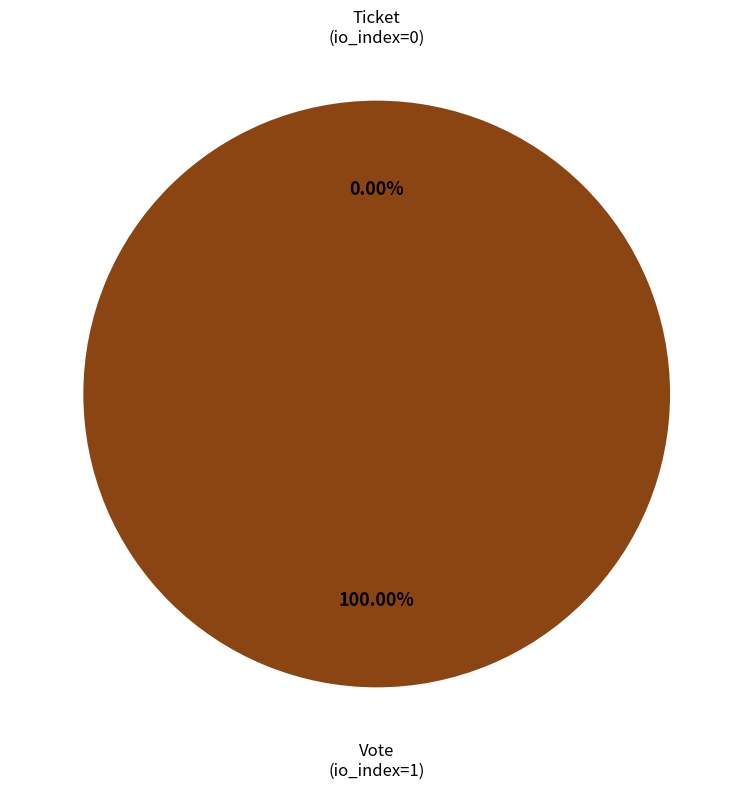

To the nearest percent, what is the average slice percentage?

50%